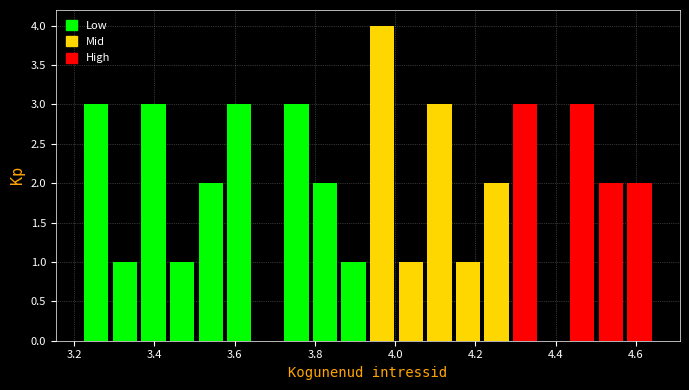

Read against the x-axis, roughly where is the centre of the tallest bar?

3.96